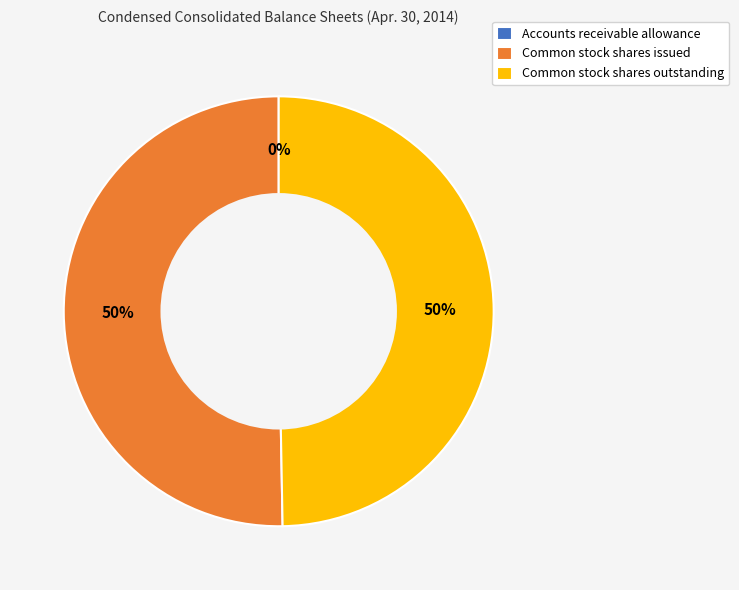

To the nearest percent, what portion does Common stock shares outstanding represent?

50%